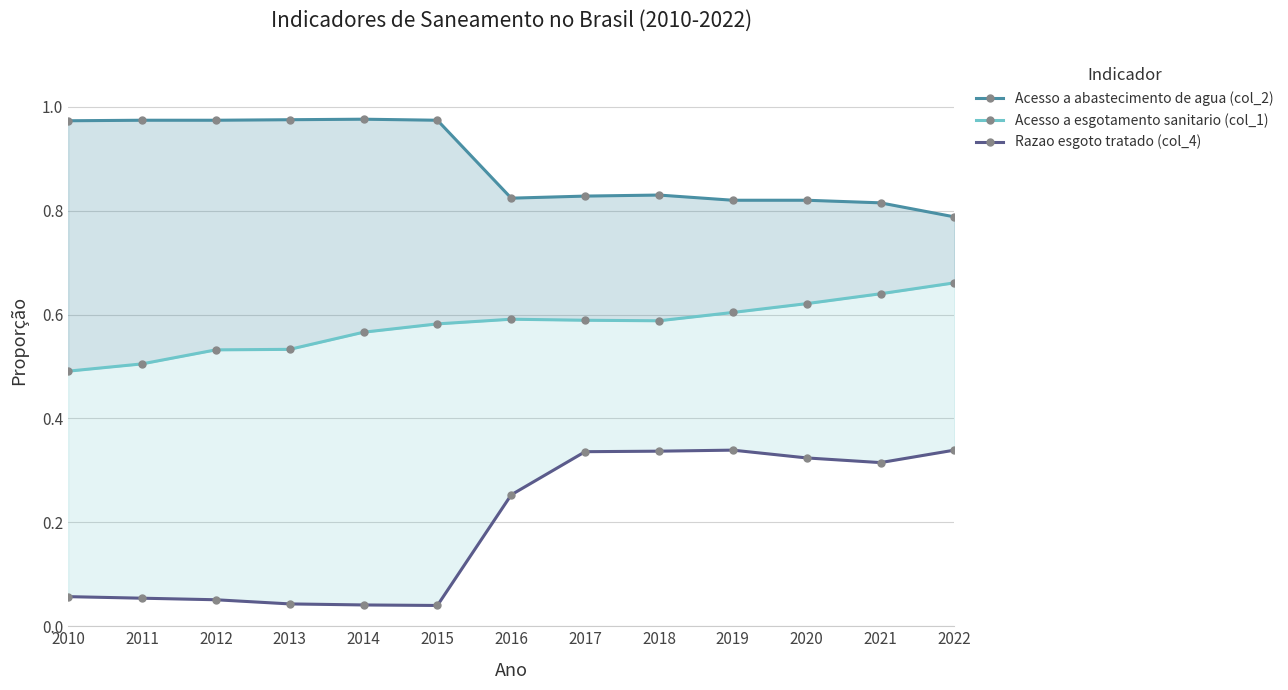

At how many categories does at least one series exceed 0?

13